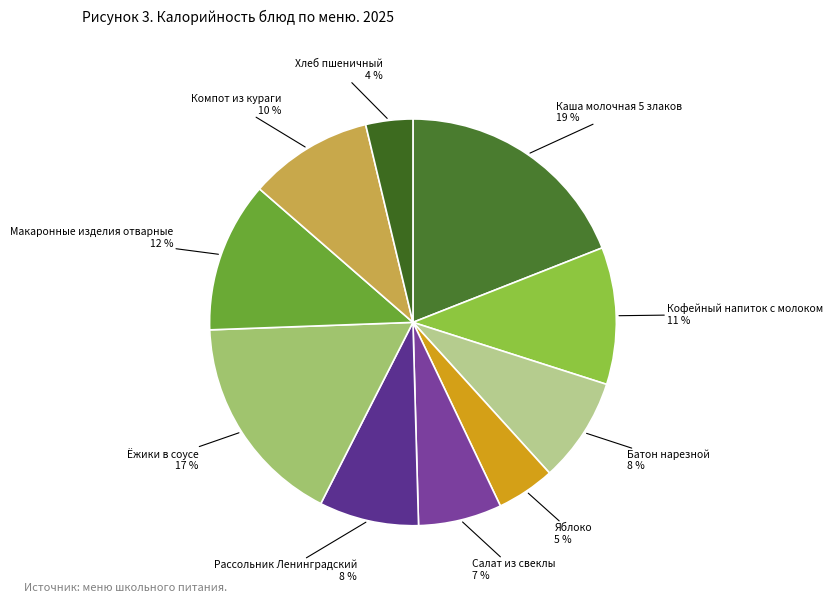

Is the sum of Хлеб пшеничный and Компот из кураги greater than half?

No